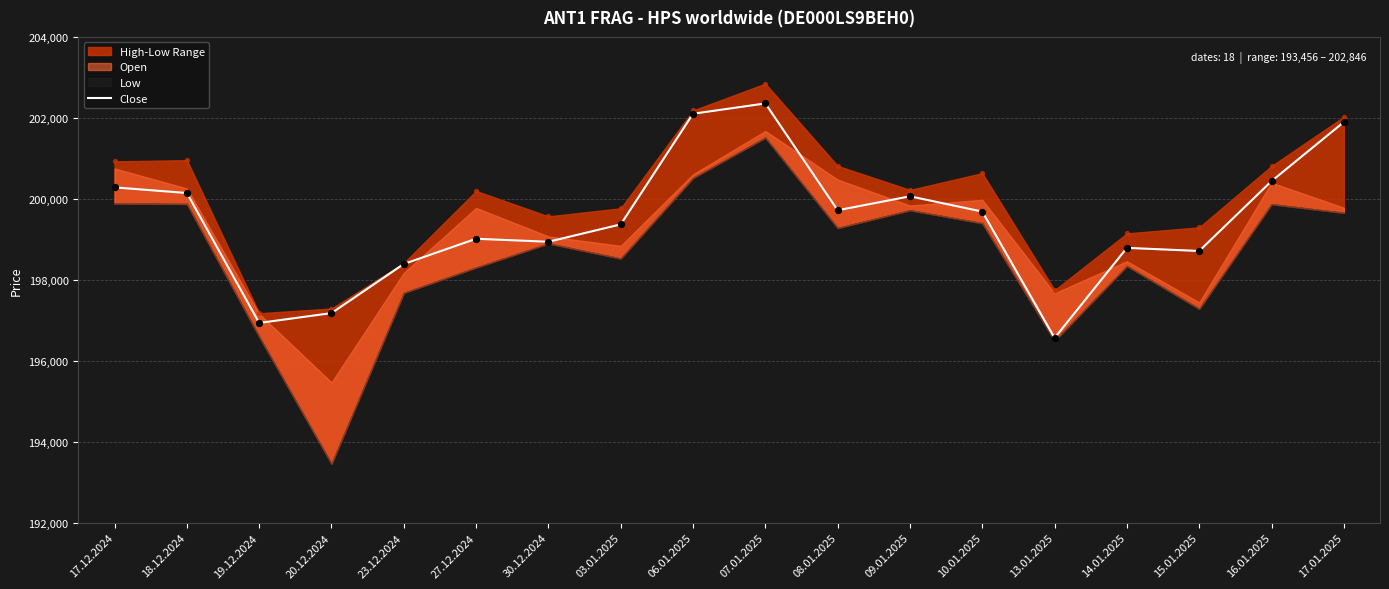

Between 14.01.2025 and 17.01.2025, which is larger?

17.01.2025